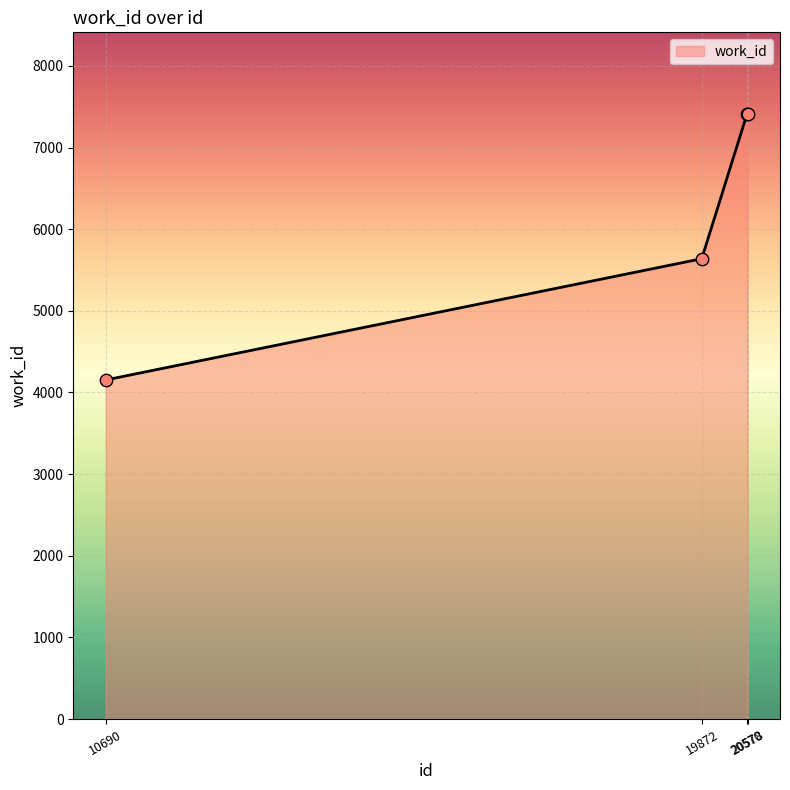

Between 20570 and 10690, which is larger?

20570